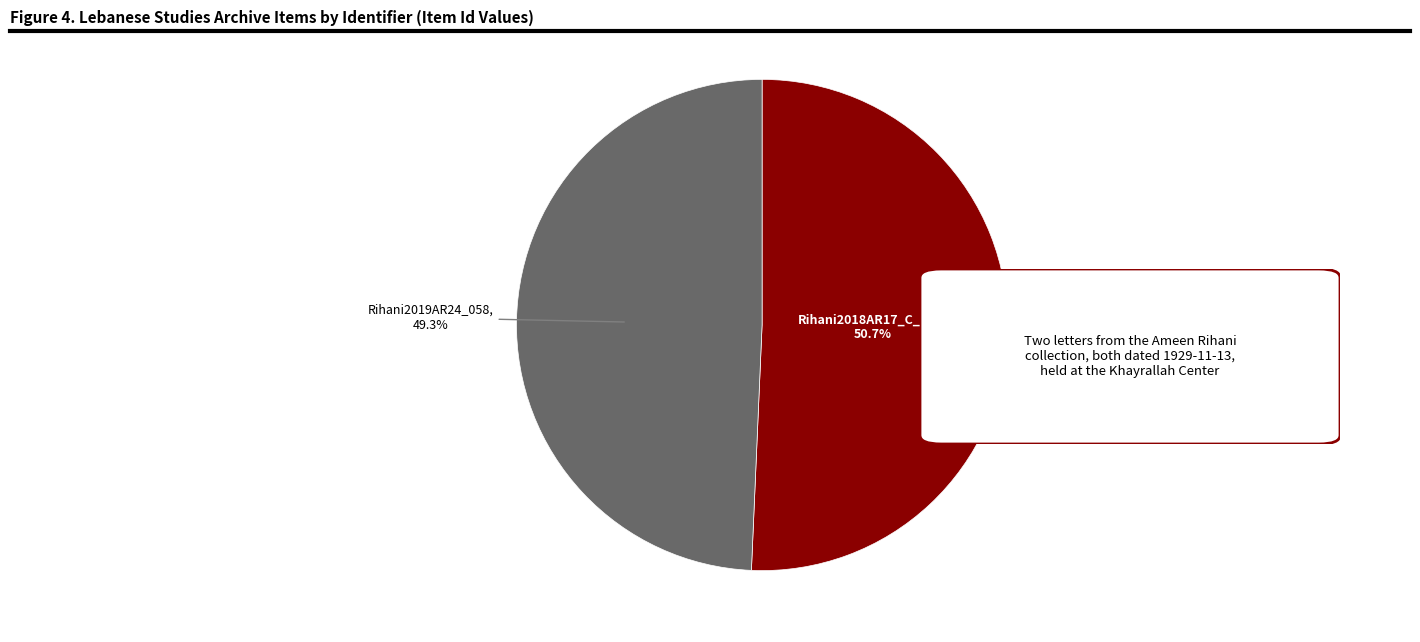

Does Rihani2018AR17_C_153 represent more than half of the total?

Yes